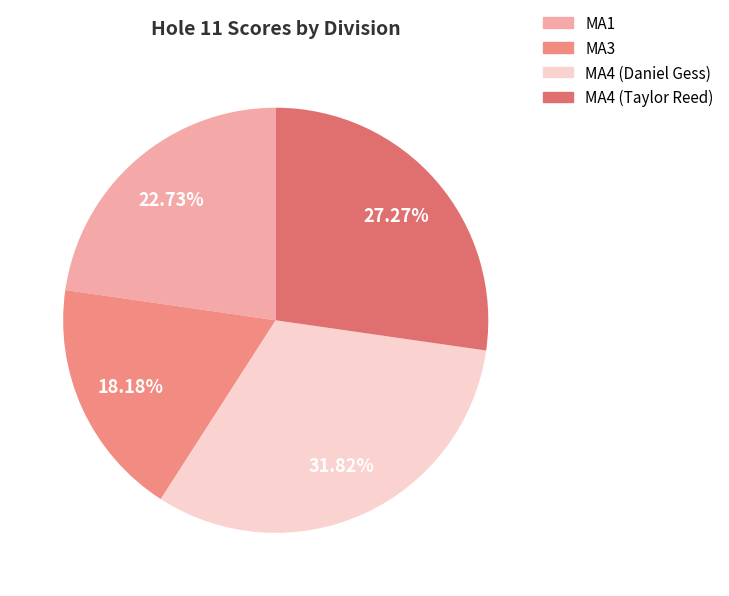

How many segments does this pie chart have?

4